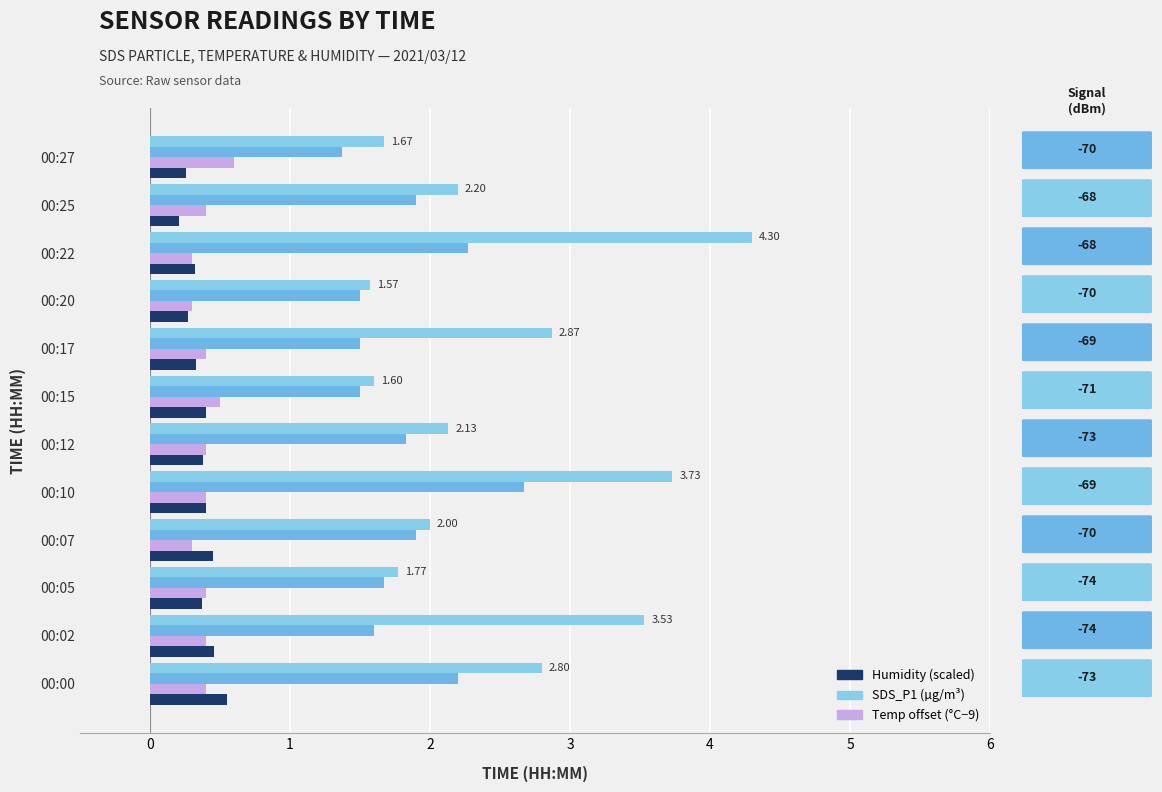

How many categories are shown in the chart?

12